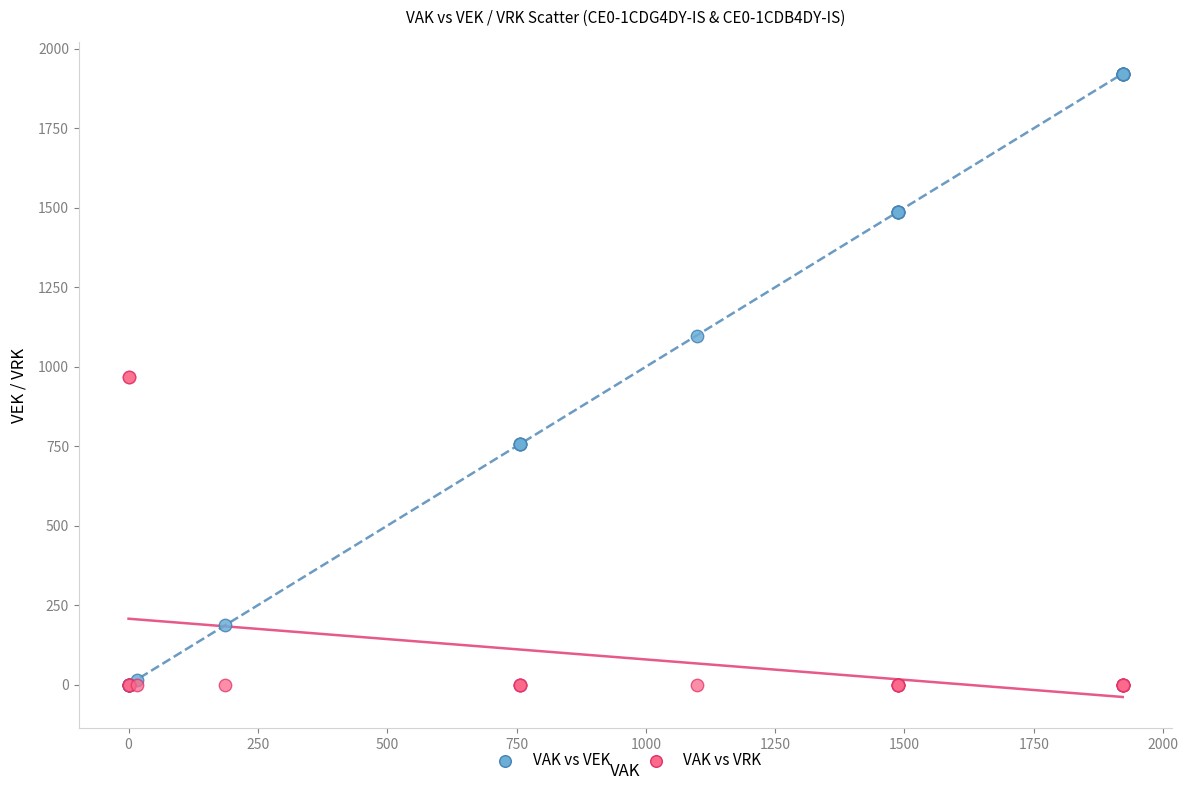

What are all the series names shown in the legend?

VAK vs VEK, VAK vs VRK